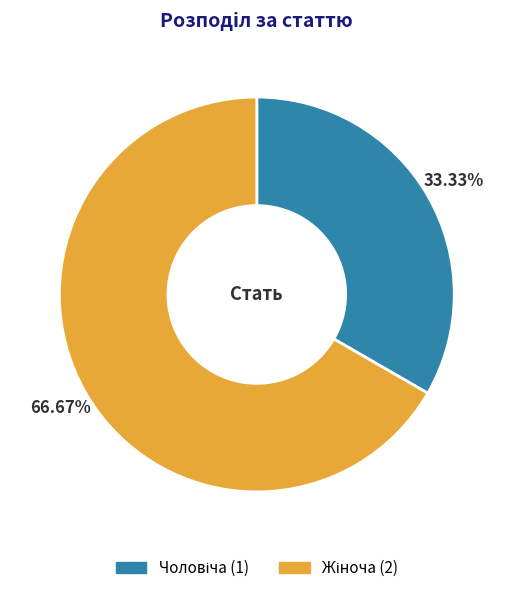

Is there any slice that represents more than half of the pie?

Yes